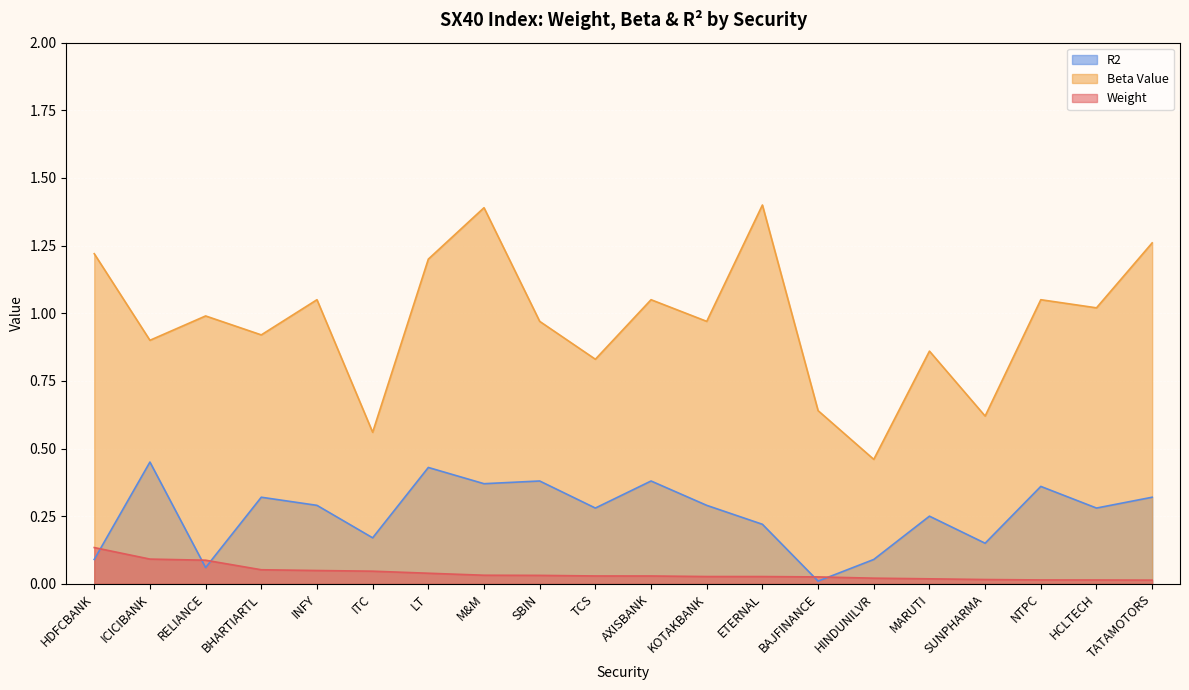

What is the spread (max minus min) of values at TATAMOTORS?

1.2